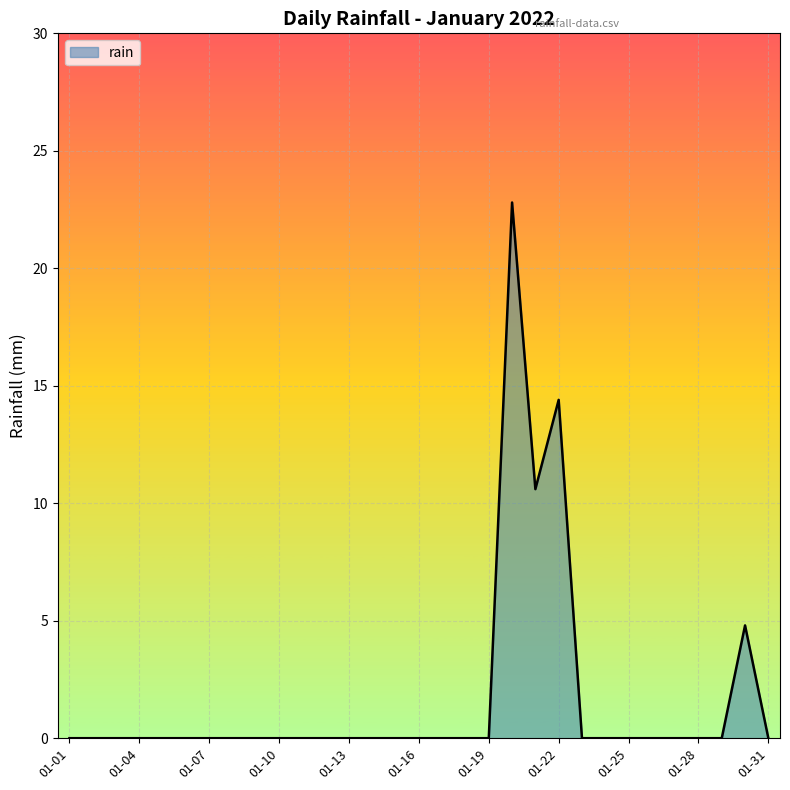

Does the chart display data point markers on the line(s)?

No